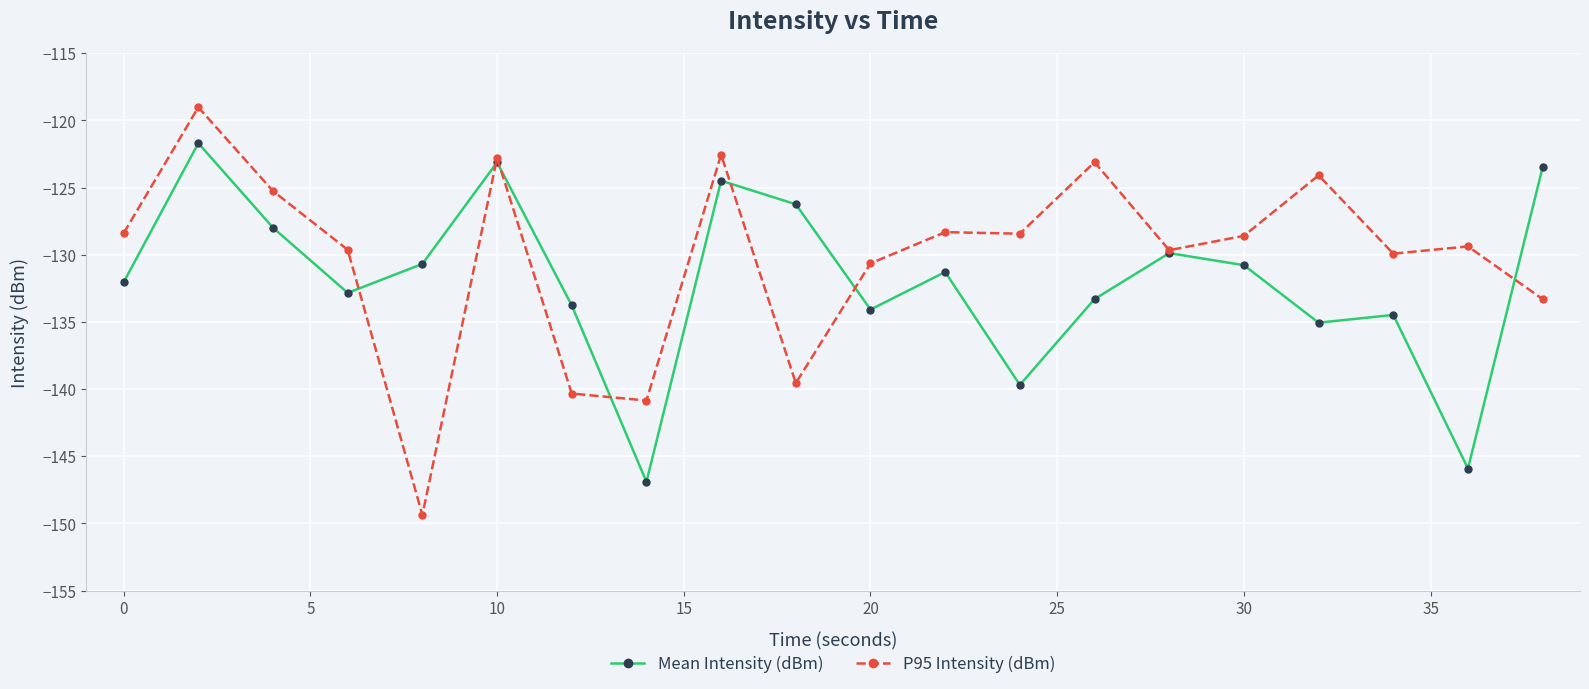

What is the value of the P95 Intensity (dBm) point at the 20th from the left?

-133.3